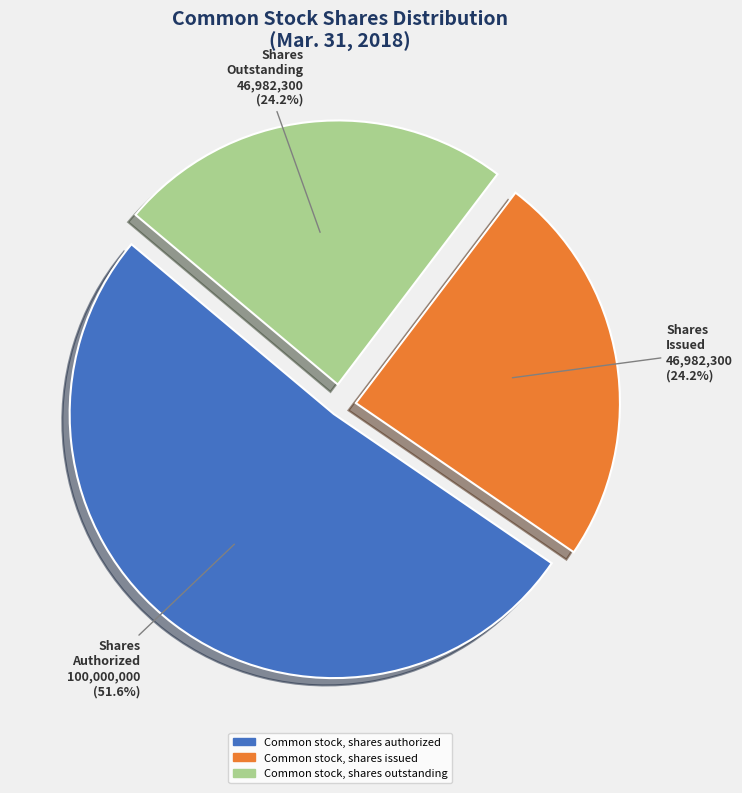

How many slices are in this pie chart?

3